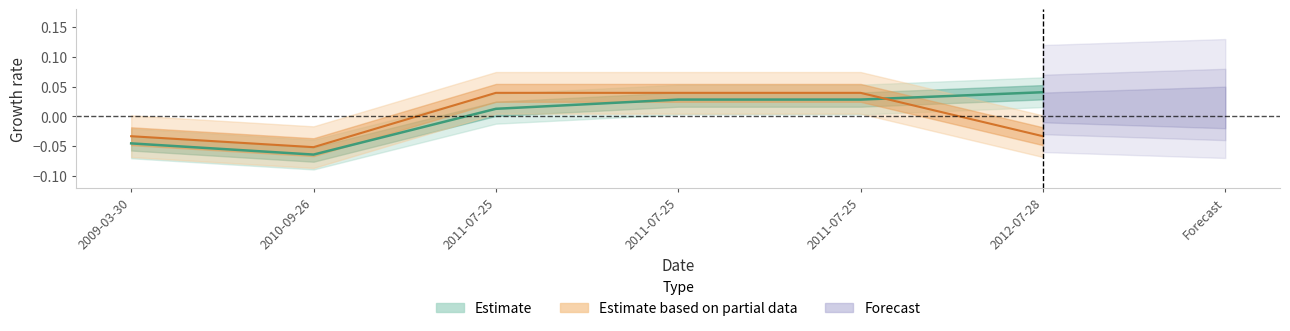

At how many categories does at least one series exceed 0?

4